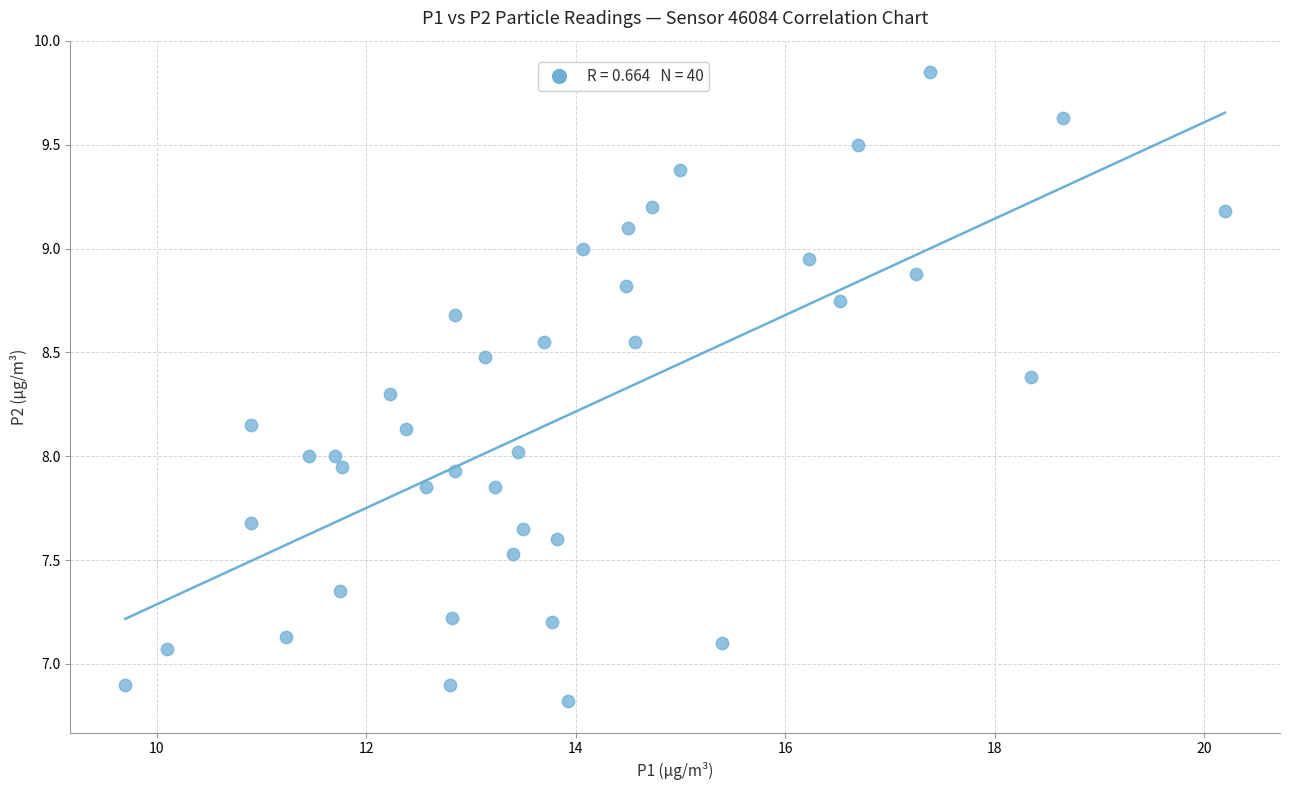

What is the range of Y values (max minus min)?

3.0